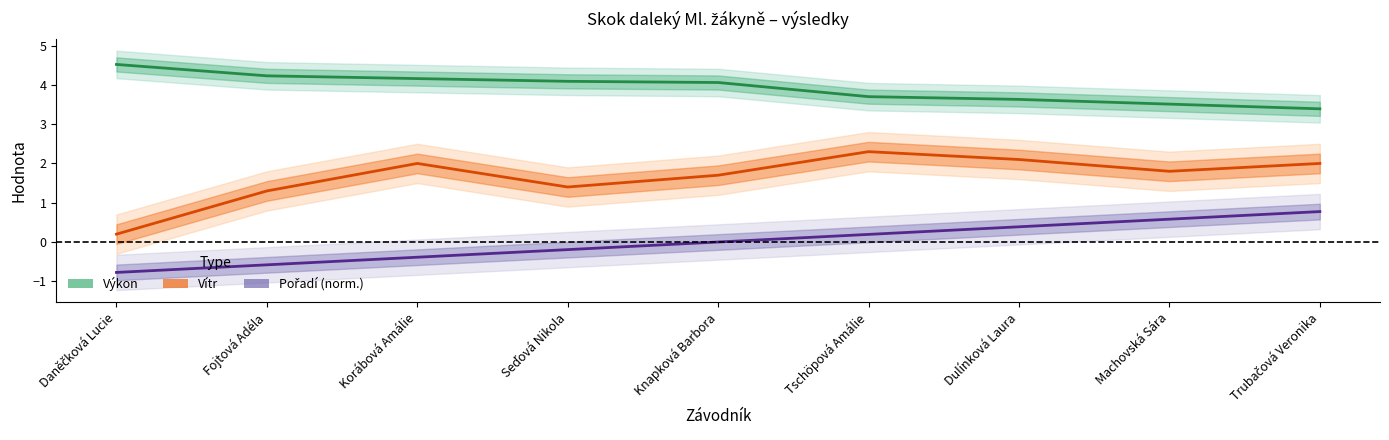

Between Trubačová Veronika and Machovská Sára, which is larger?

Machovská Sára